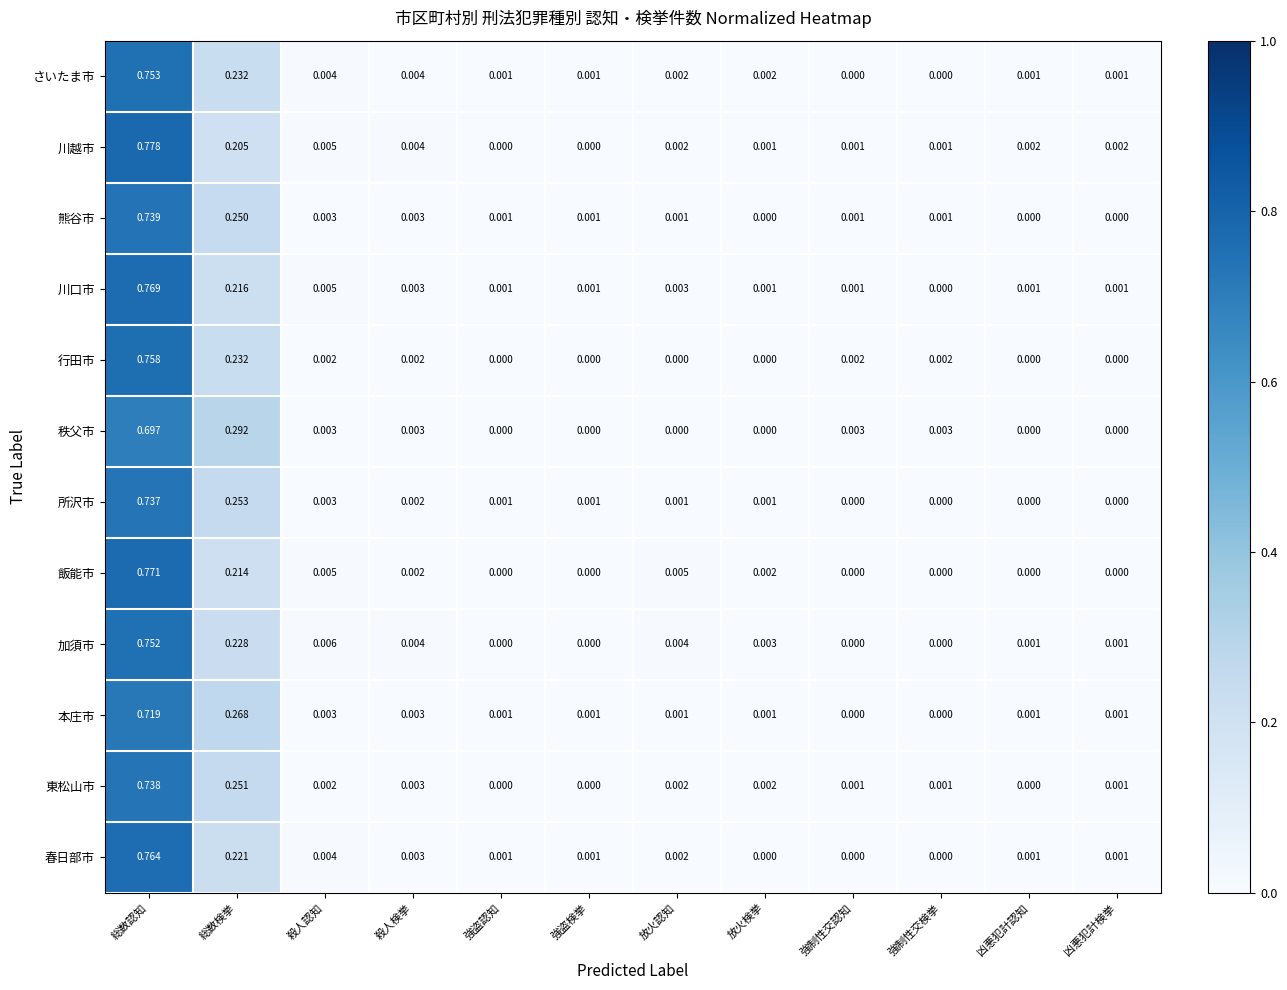

Which category has the highest value across all series?

総数認知